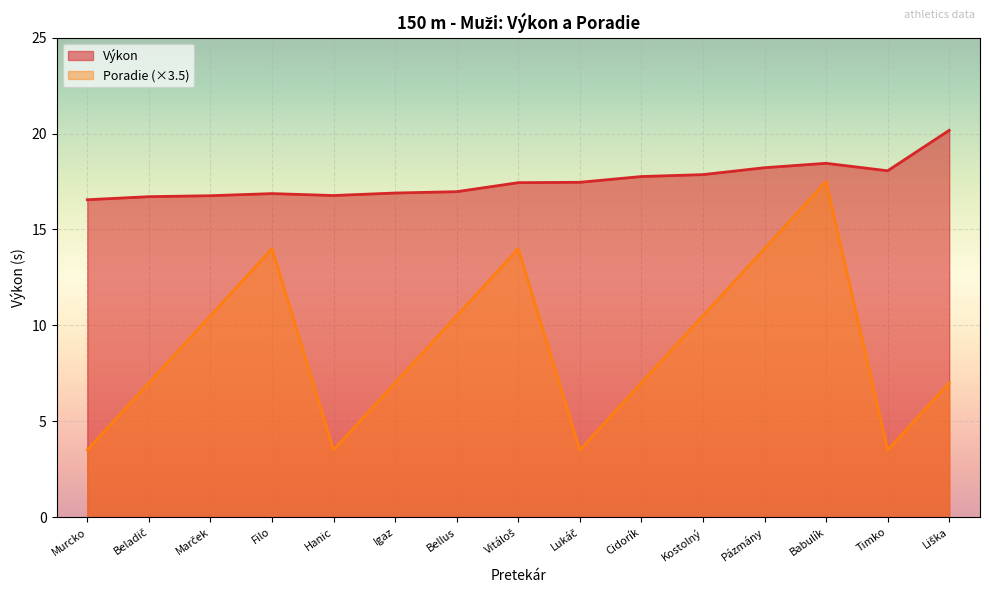

True or false: Výkon has a value of 17.5 at Lukáč.

True